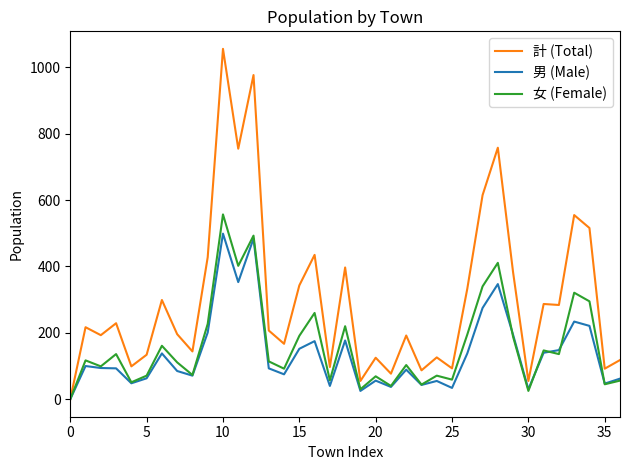

Is this an area chart (filled region under the line)?

No